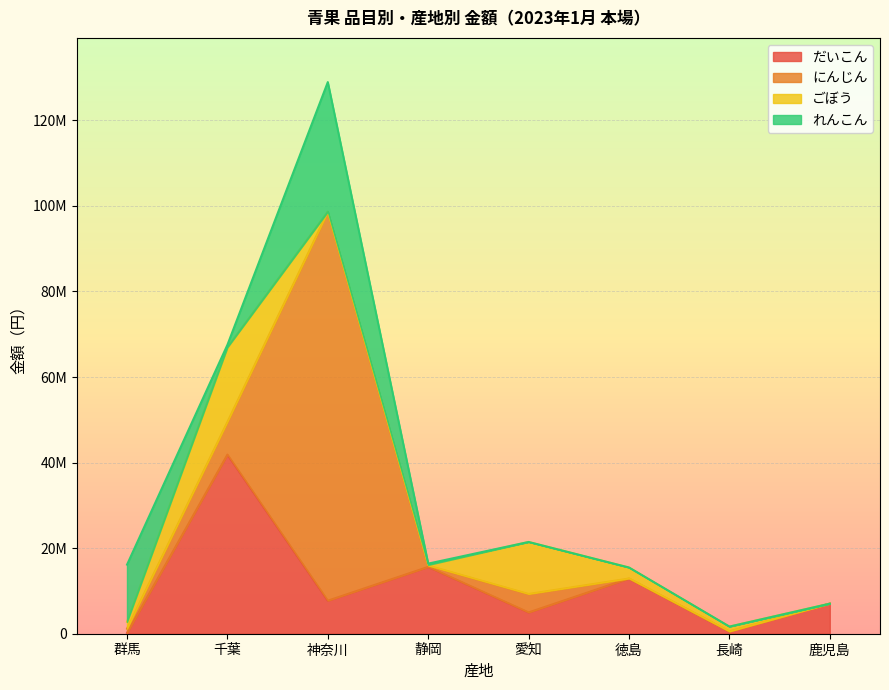

How many lines are shown in the chart?

4